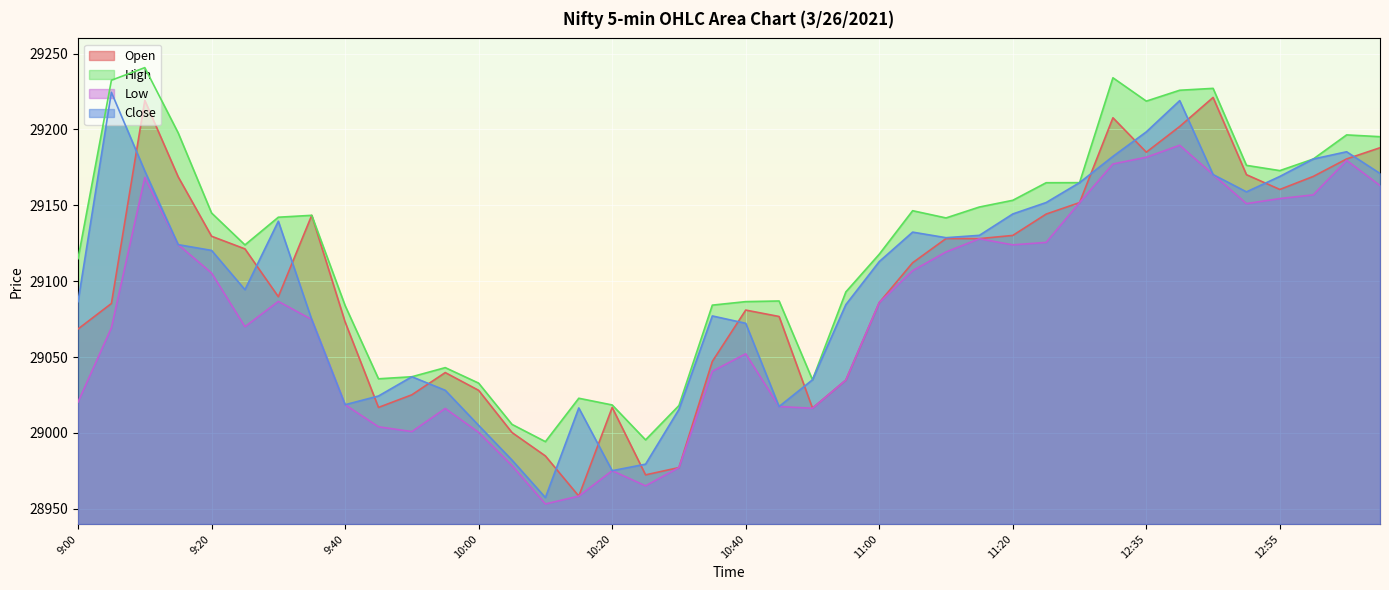

Which series has the largest total across all categories?

High